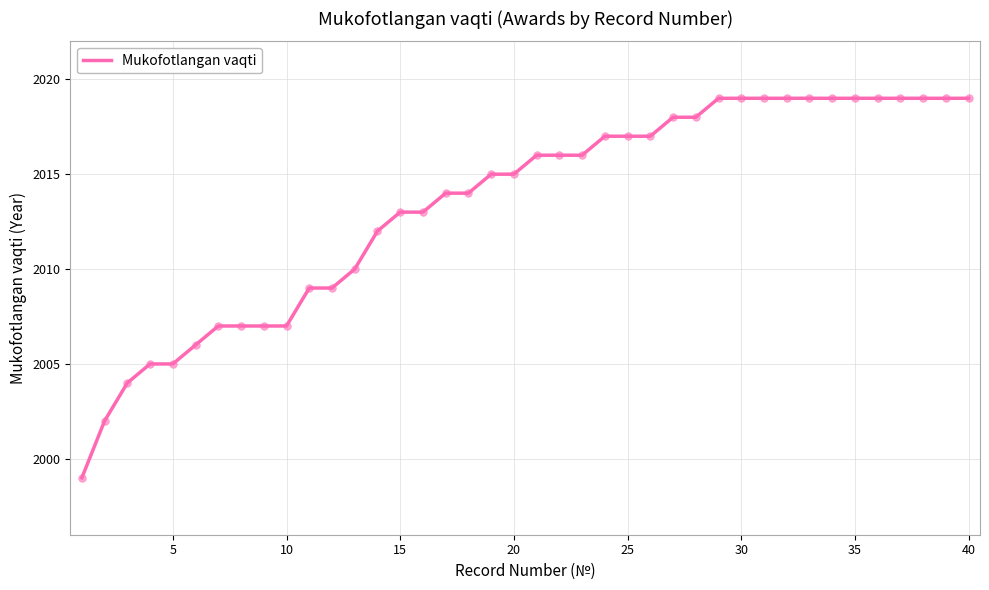

What is the greatest value displayed?

2019